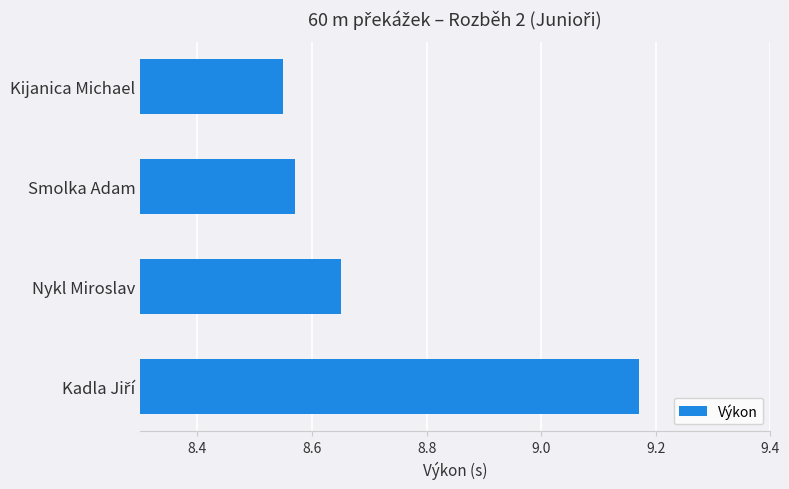

What is the difference between the maximum and minimum values?

0.6